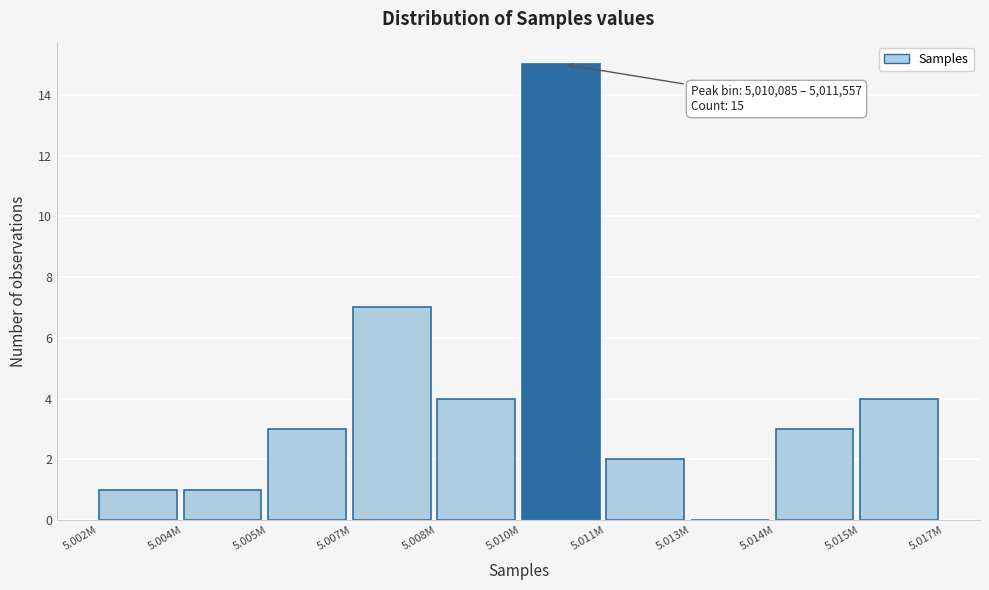

Reading right to left, what are all the values shown in this chart?

5.015M=4	5.014M=3	5.013M=0	5.011M=2	5.010M=15	5.008M=4	5.007M=7	5.005M=3	5.004M=1	5.002M=1